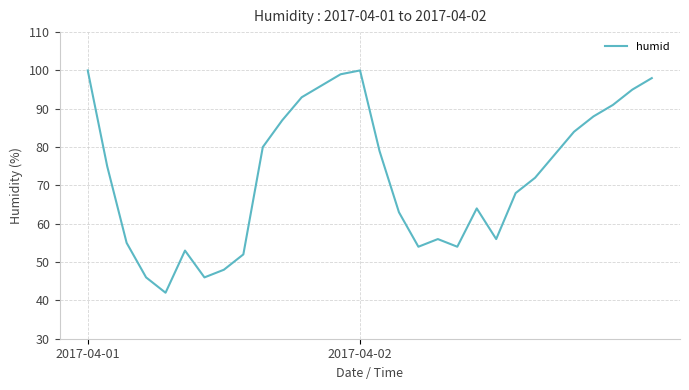

What is the smallest value displayed?

42